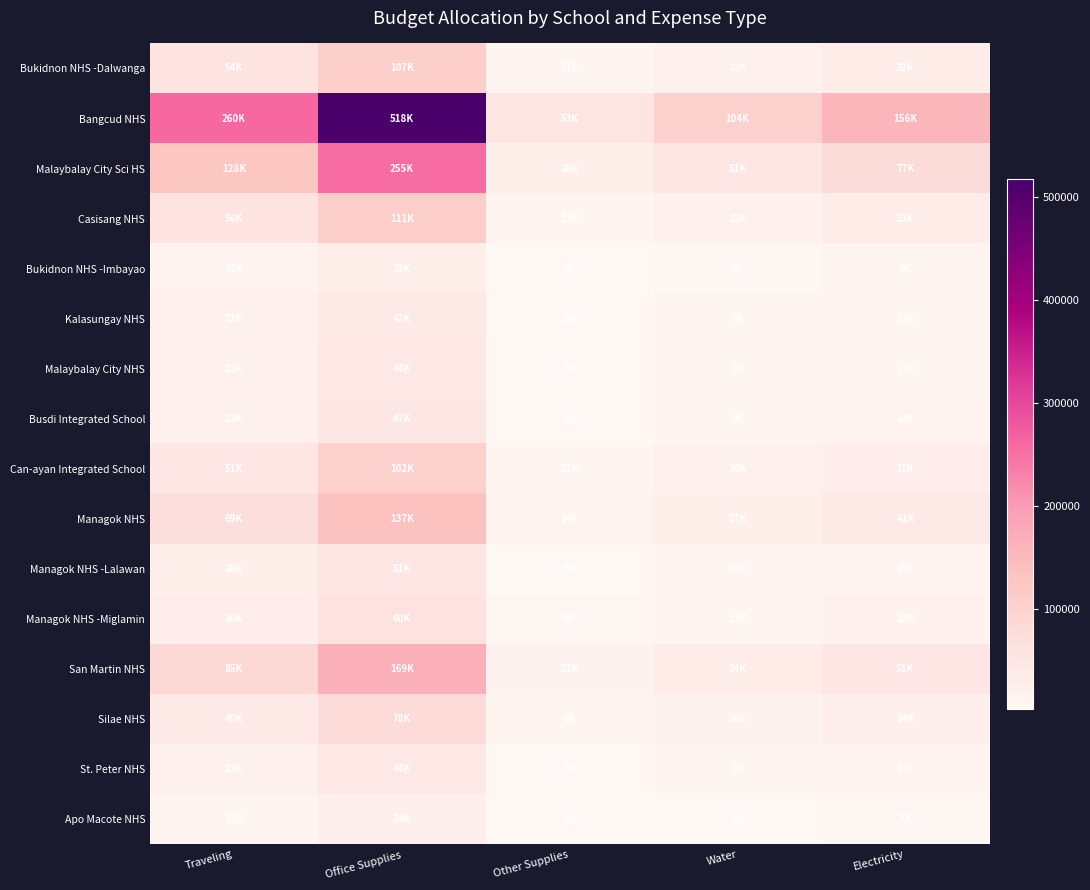

Which series changed the most between Office Supplies and Electricity?

Bangcud NHS